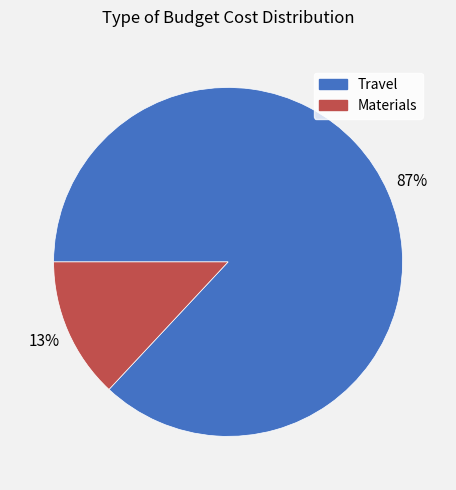

Between Materials and Travel, which is larger?

Travel